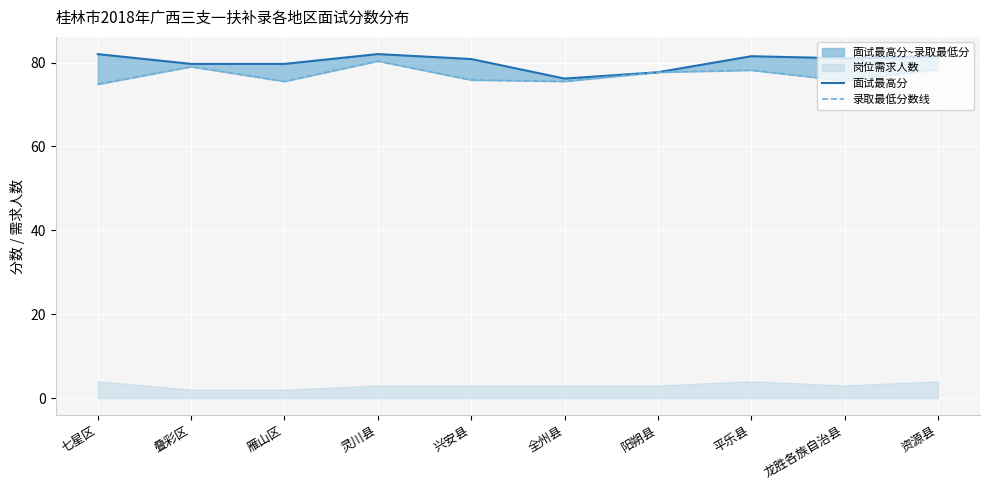

What is the label of the 7th point from the left?

阳朔县